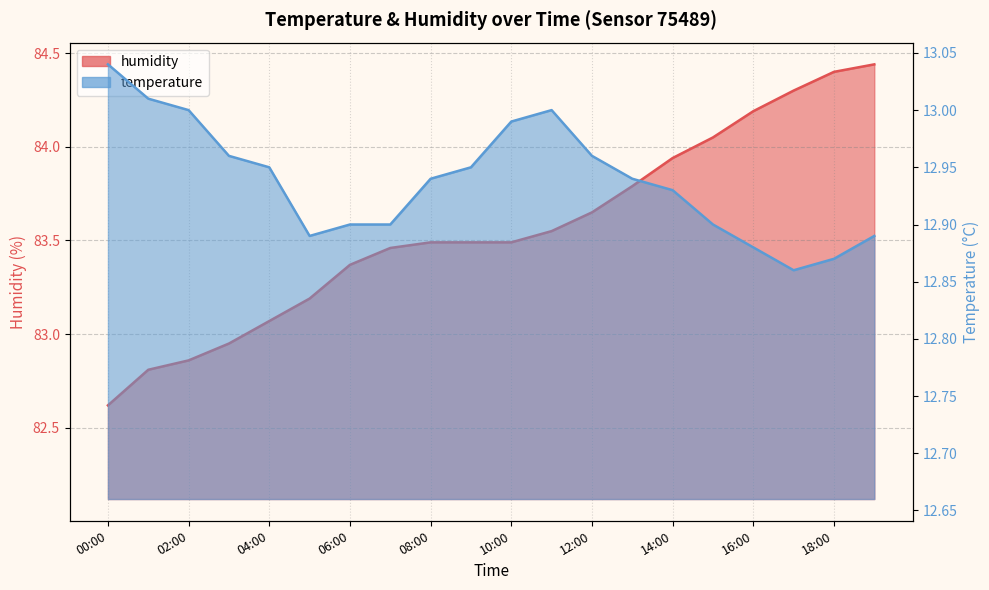

What is the difference between the maximum and minimum values in the temperature series?

0.2